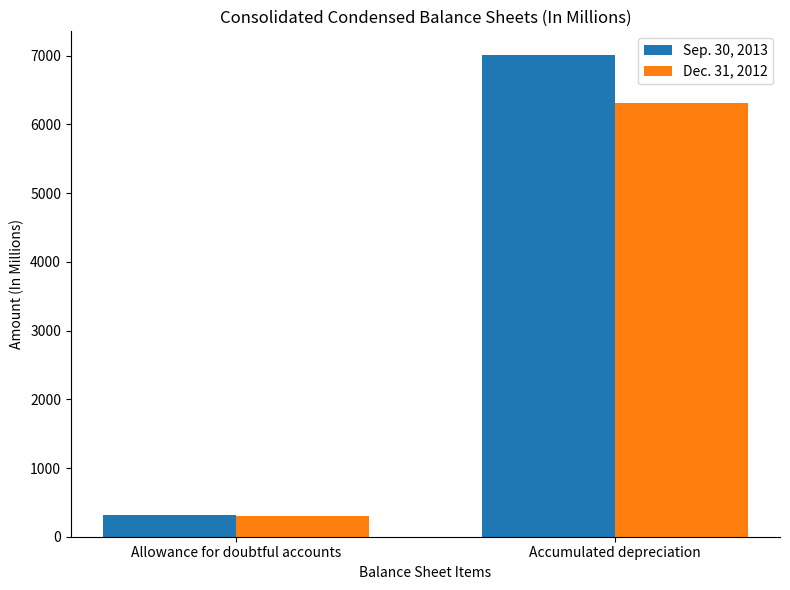

What is the sum of the Sep. 30, 2013 values at Accumulated depreciation and Allowance for doubtful accounts?

7314